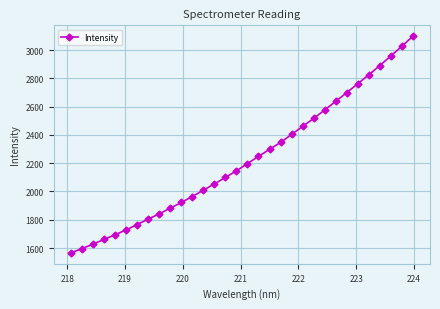

Does the chart display data point markers on the line(s)?

Yes